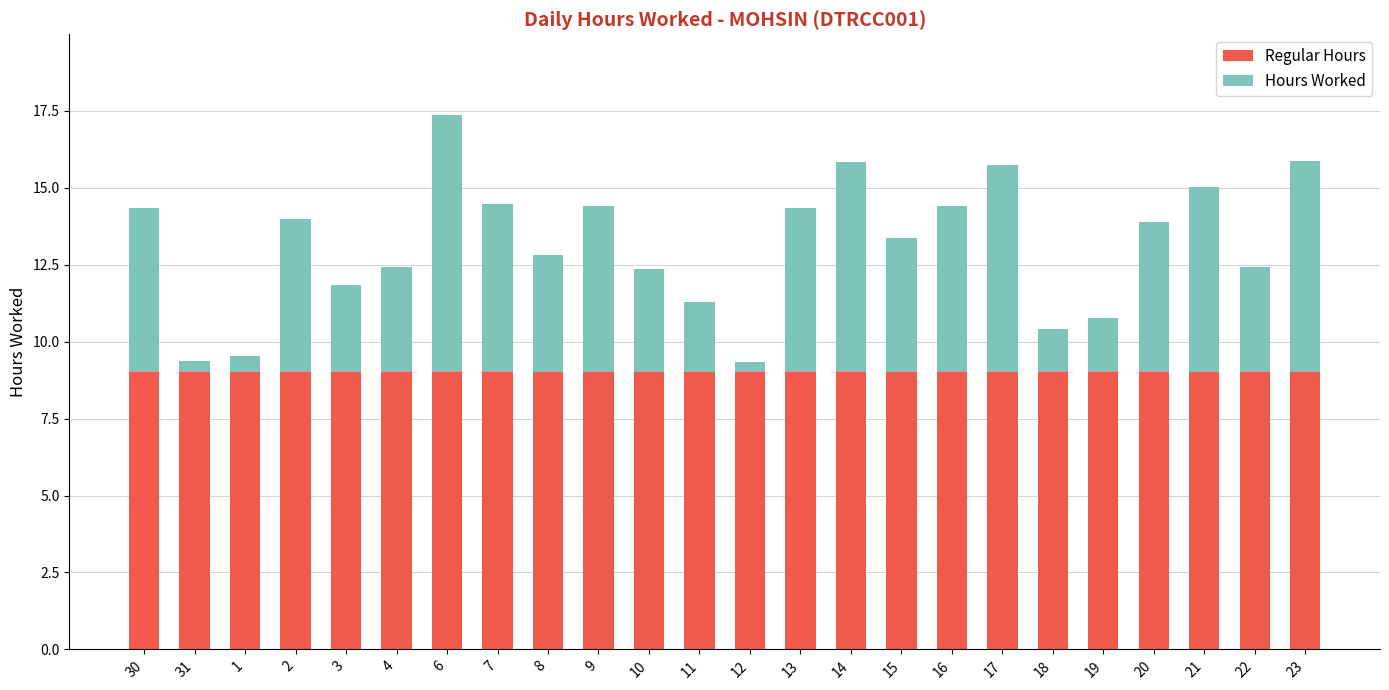

What is the minimum value for Regular Hours?

9.0